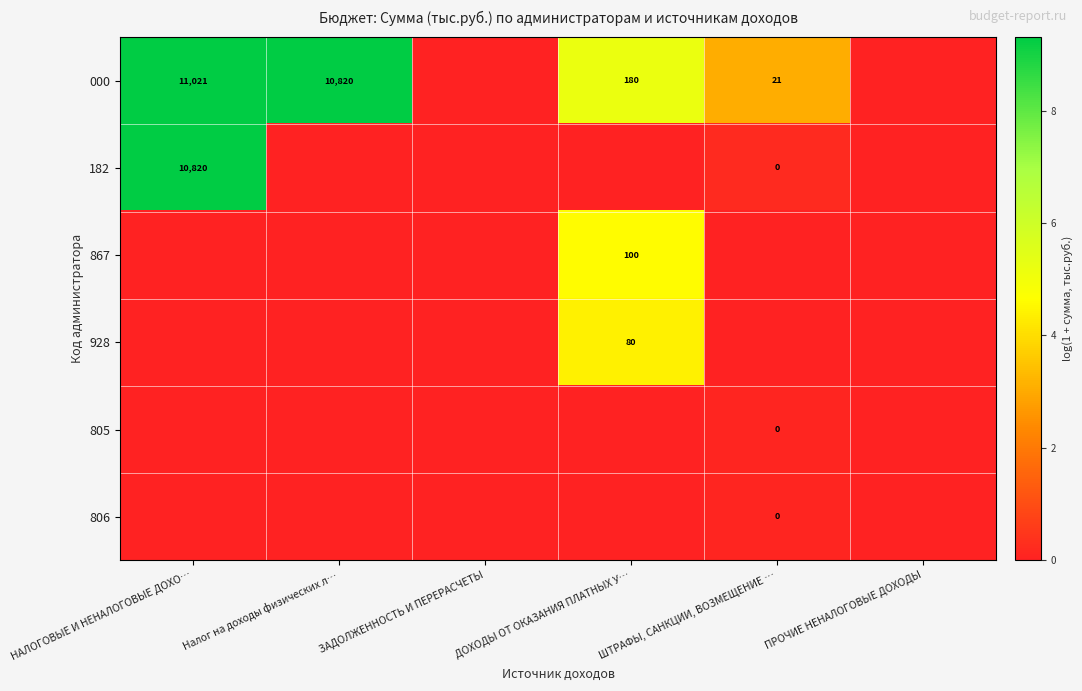

Is the value of 867 at ДОХОДЫ ОТ ОКАЗАНИЯ ПЛАТНЫХ У… greater than the value of 182 at ШТРАФЫ, САНКЦИИ, ВОЗМЕЩЕНИЕ …?

Yes